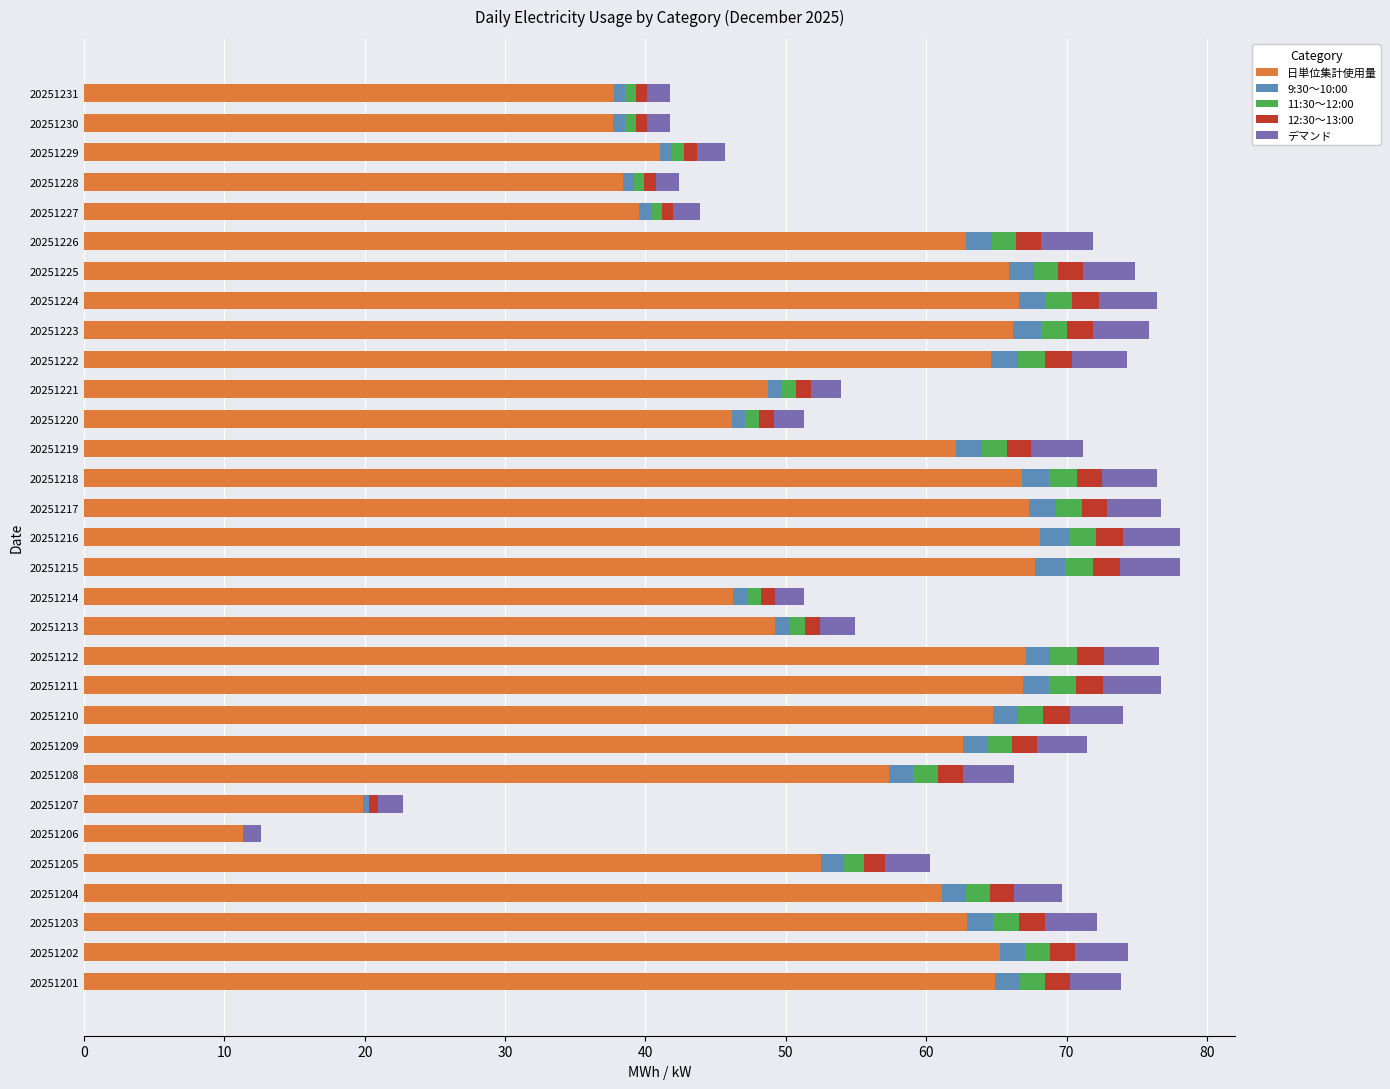

Is it true that 日単位集計使用量 equals 41.0 at 20251229?

True